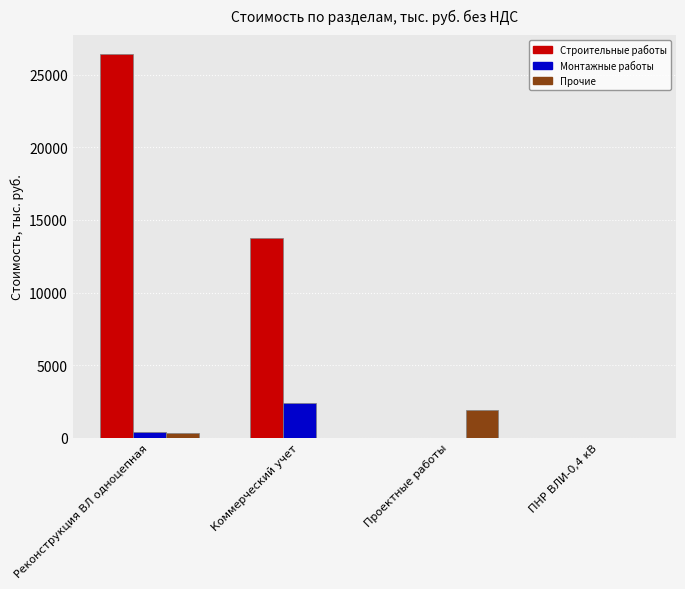

How many categories are shown in the chart?

4